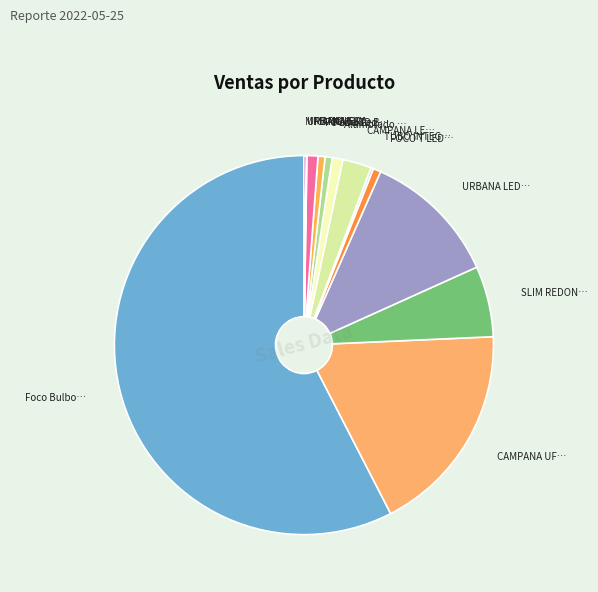

Which category has the biggest portion of the pie?

Foco Bulbo LED 10W